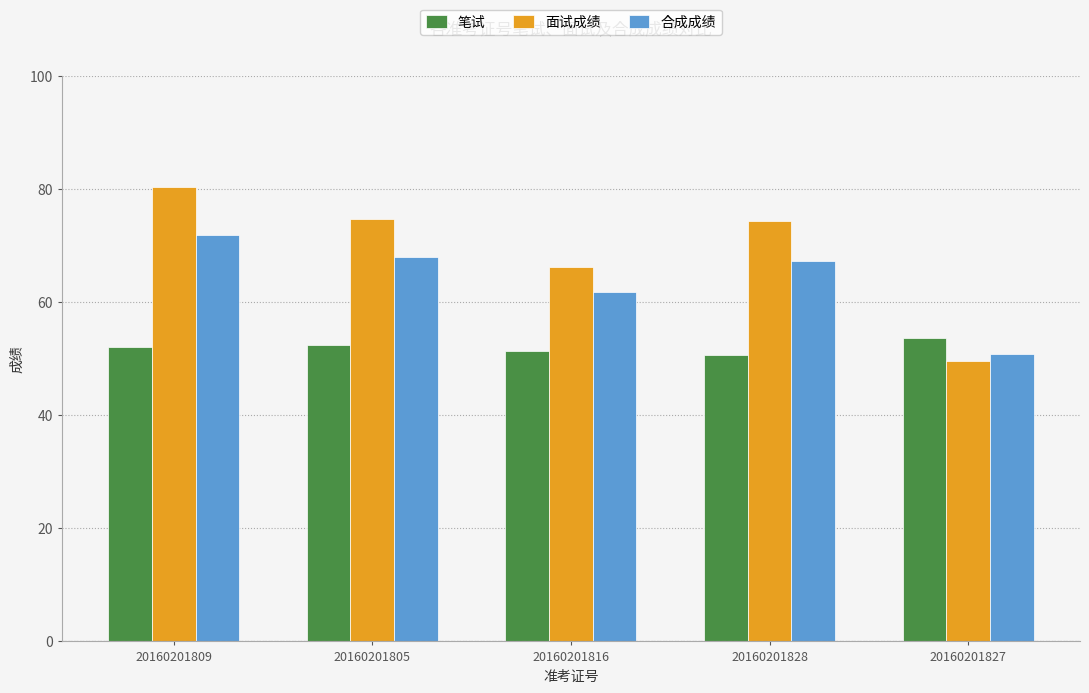

Where is 面试成绩 nearest to the value 65?

20160201816